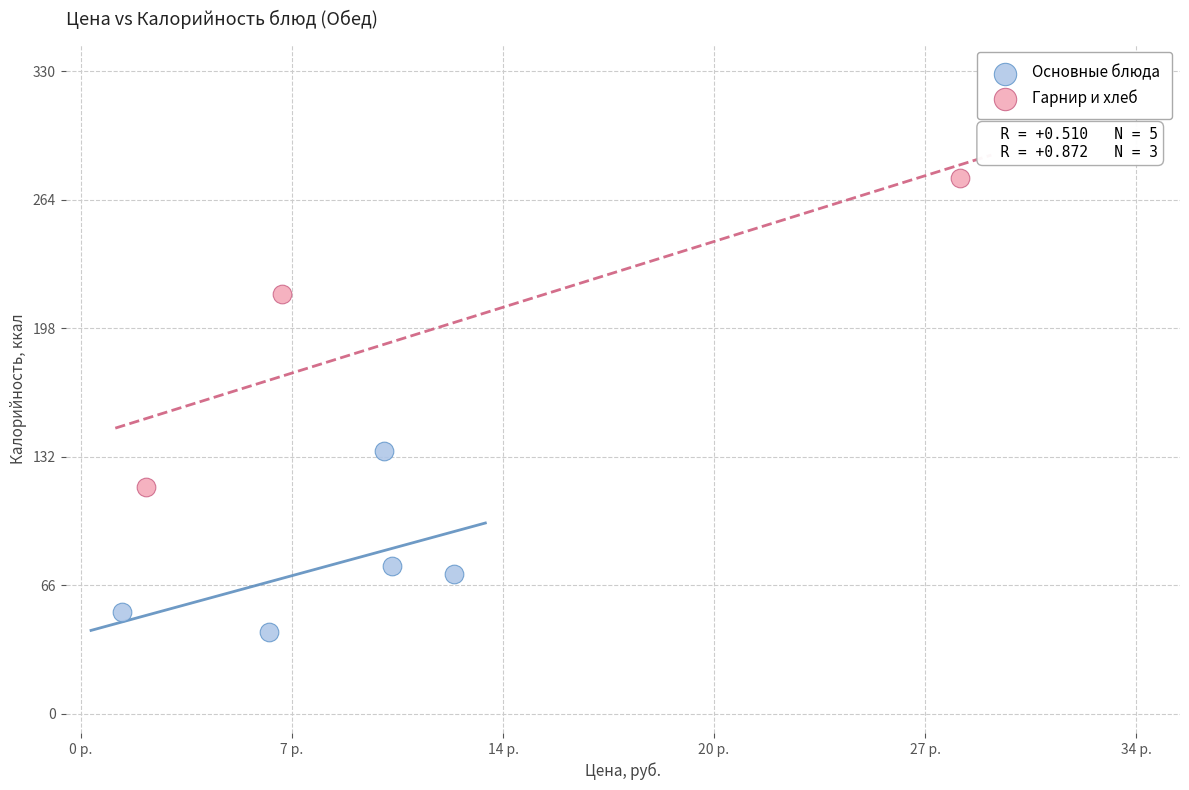

What are all the series names shown in the legend?

Основные блюда, Гарнир и хлеб